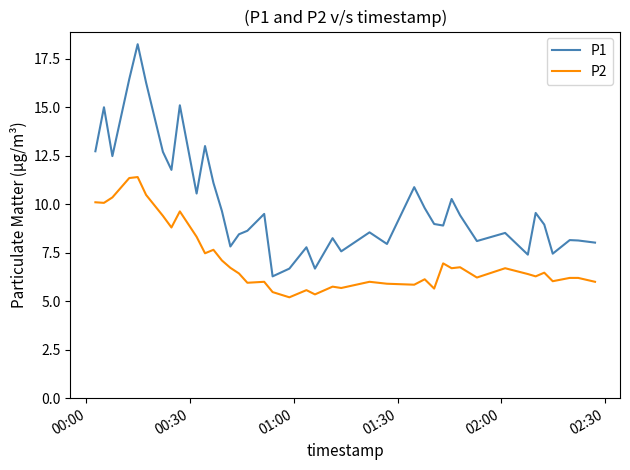

True or false: P2 and P1 cross at least once.

False